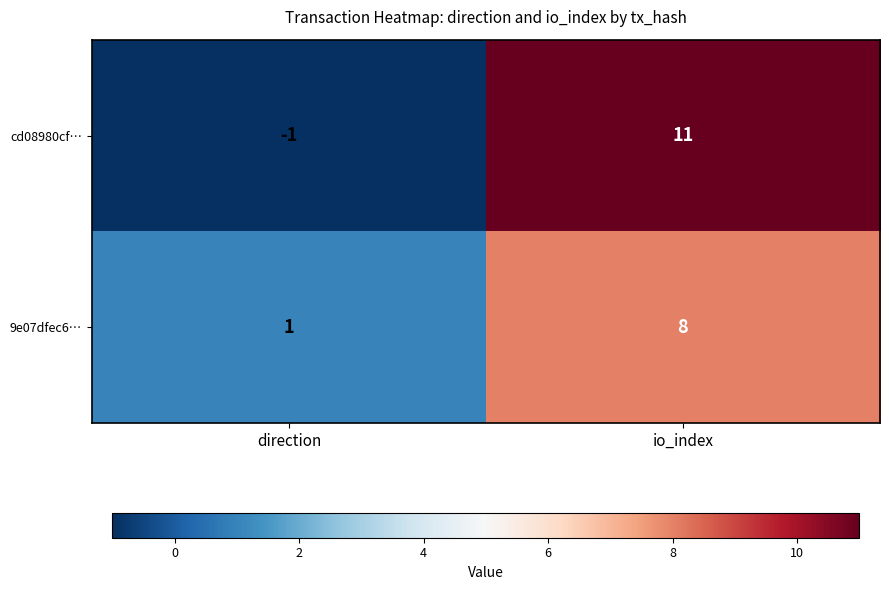

At which category is the sum across all series the highest?

io_index